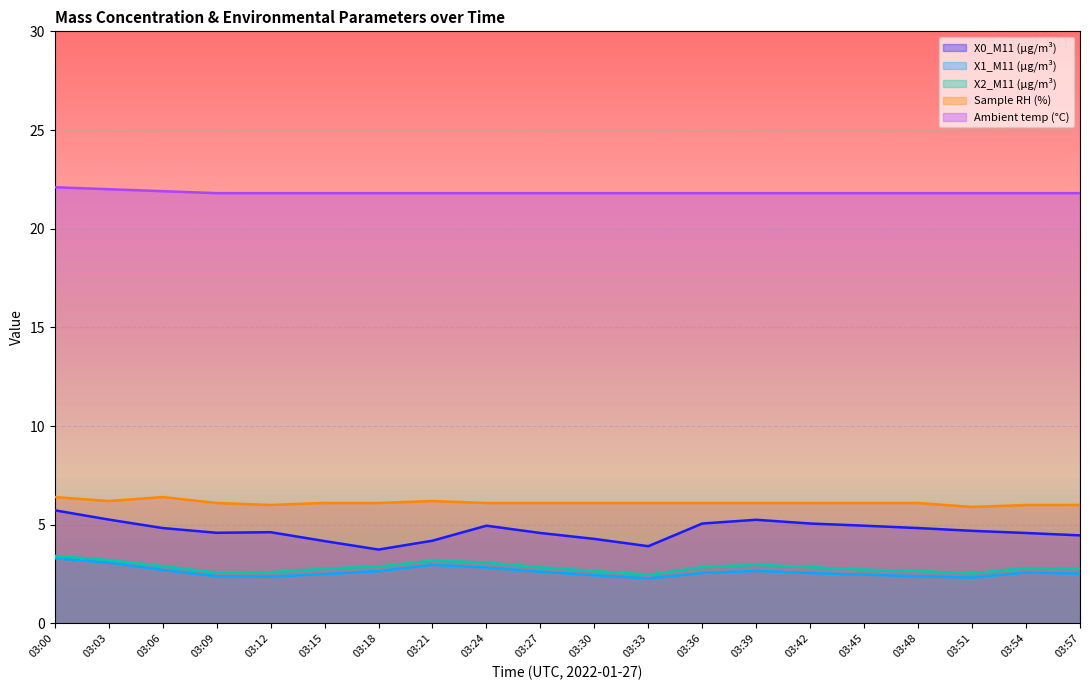

At which category does X1_M11 (μg/m³) reach its first local peak?

03:21